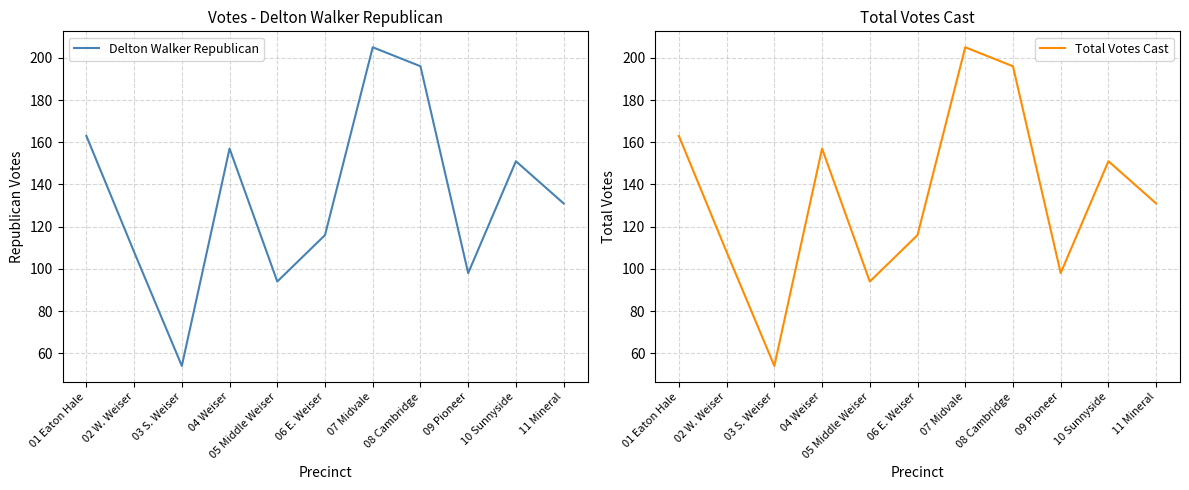

True or false: Delton Walker Republican and Total Votes Cast intersect in this chart.

False